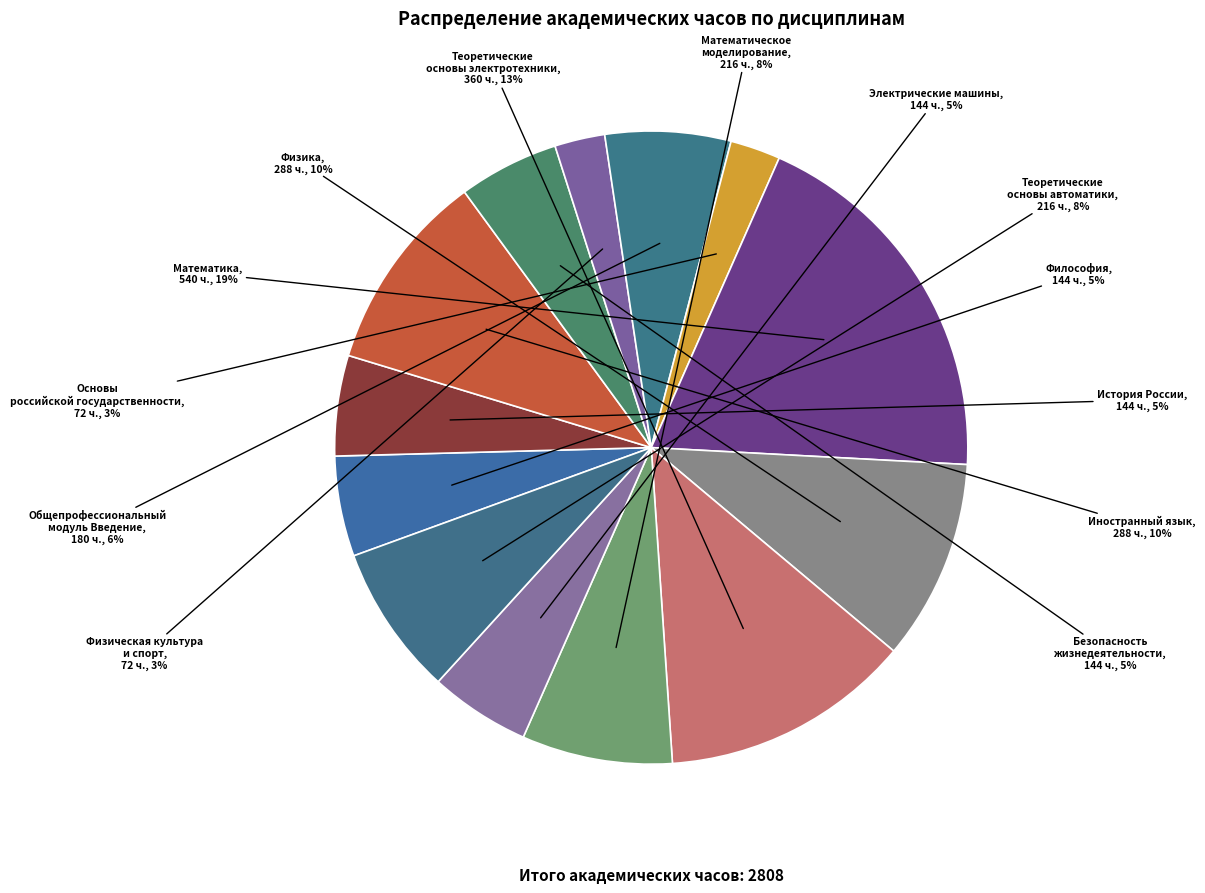

Is it true that Физическая культура и спорт is 9% of the pie?

False